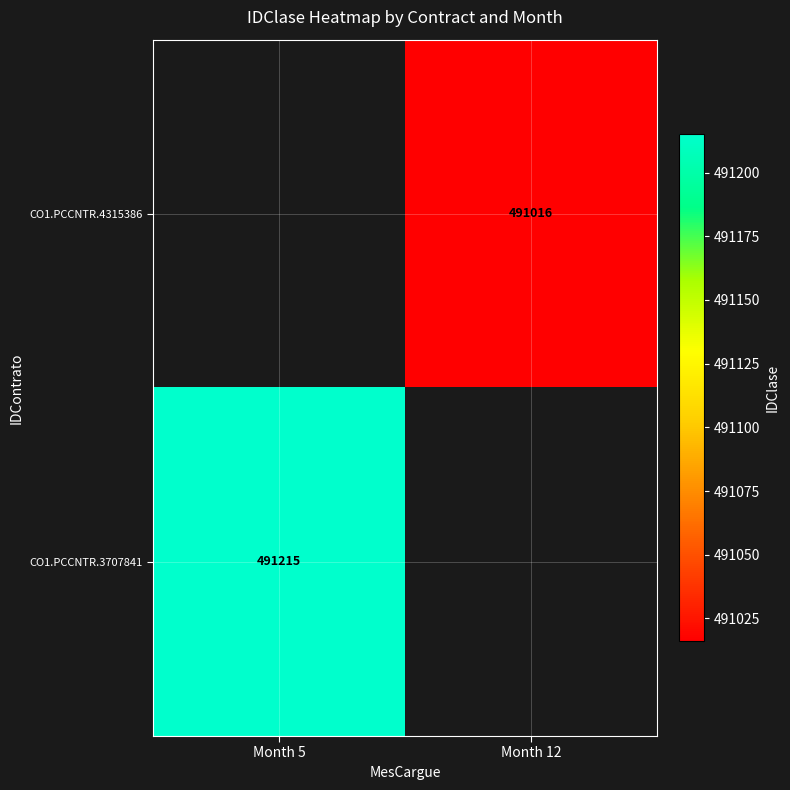

The CO1.PCCNTR.3707841 series shows 234606 at Month 5. True or false?

False